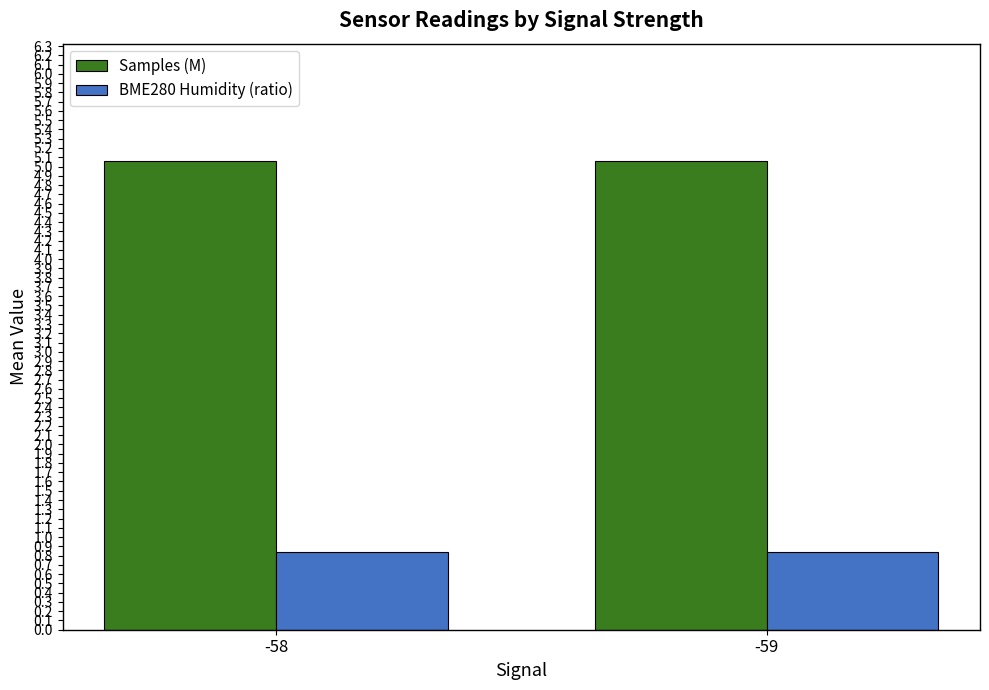

What value does the BME280 Humidity (ratio) series have at -58?

0.8